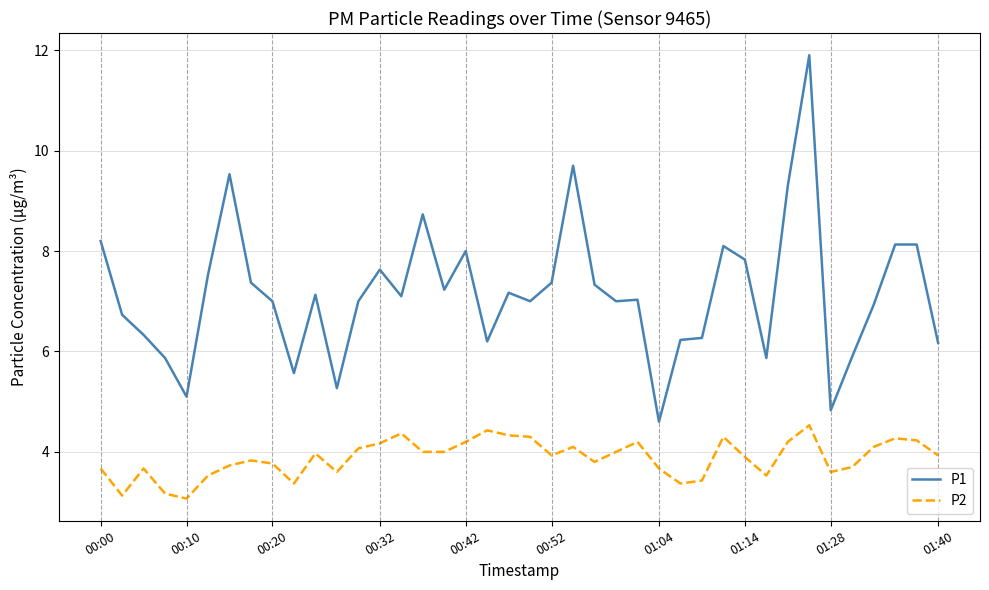

At how many categories does at least one series exceed 9?

4